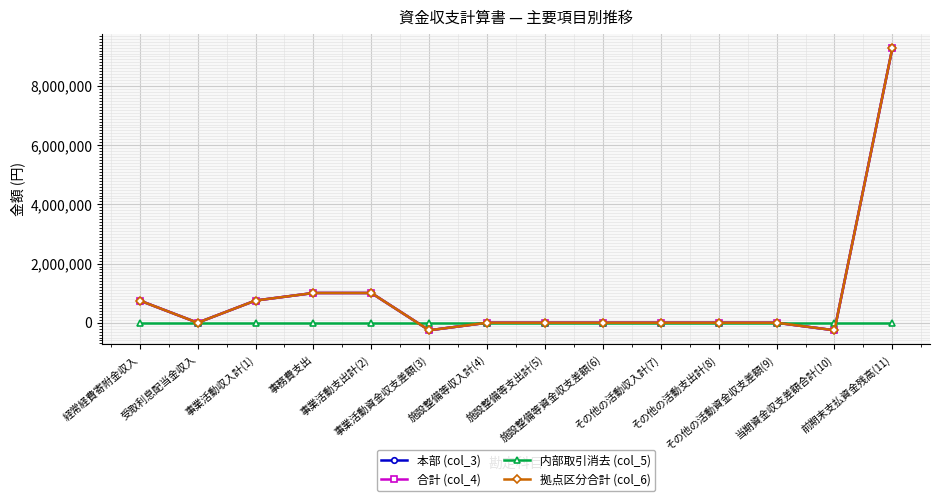

Where is 内部取引消去 (col_5) nearest to the value 0?

経常経費寄附金収入